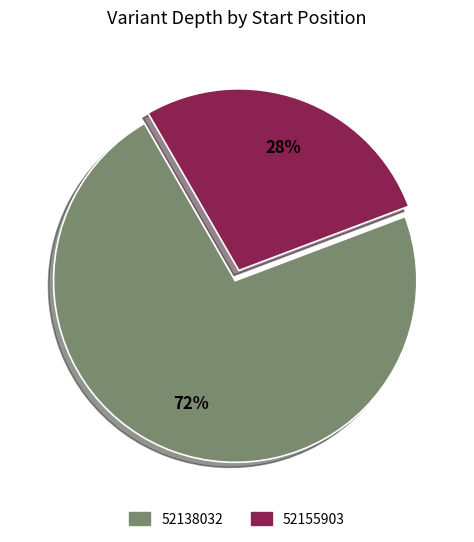

Is the sum of 52138032 and 52155903 greater than half?

Yes